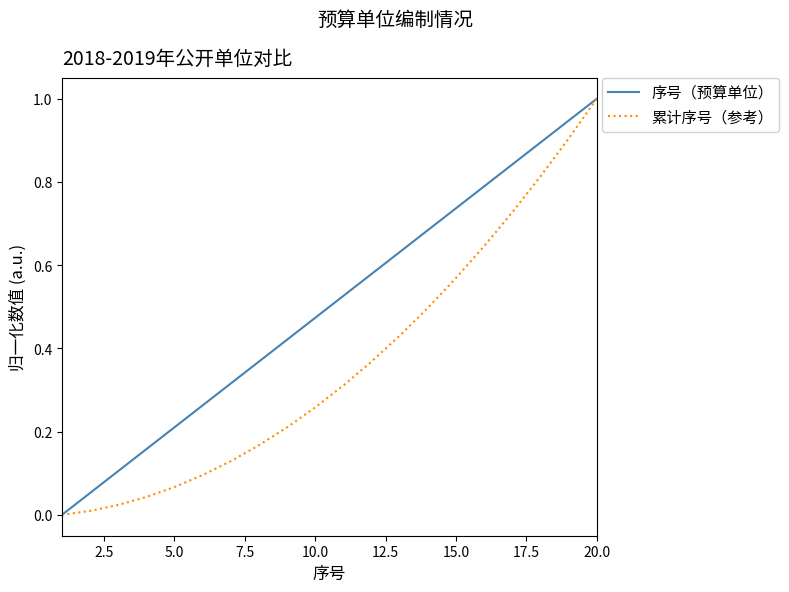

List the series in order of their overall mean, lowest first.

累计序号（参考）, 序号（预算单位）